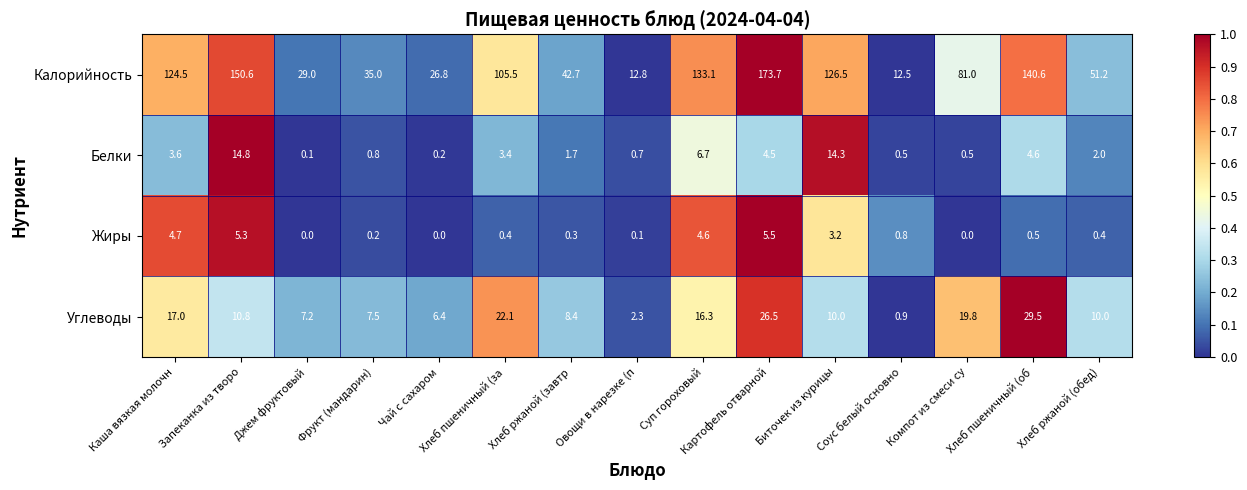

What is the sum of all Углеводы values?

194.7